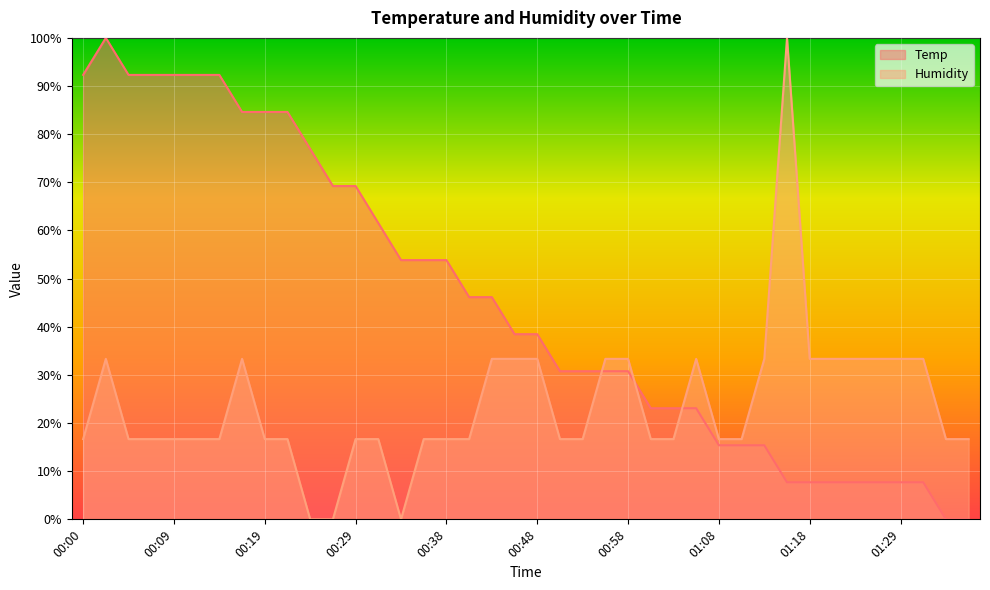

What is the difference between the Temp values at 00:48 and 00:02?

61.5